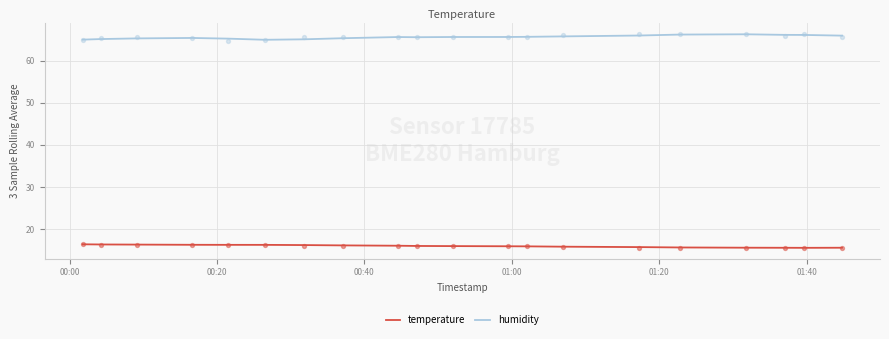

True or false: humidity and temperature cross at least once.

False